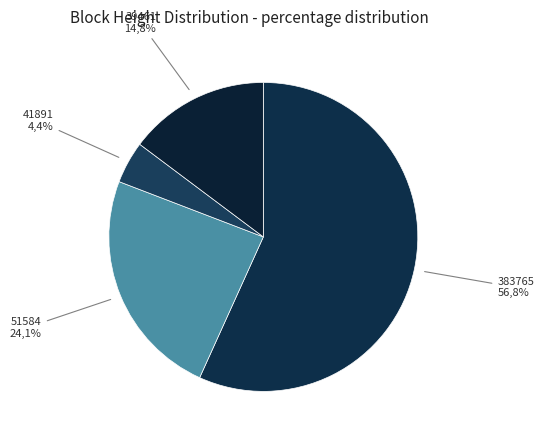

To the nearest percent, what portion does 51584 represent?

24%